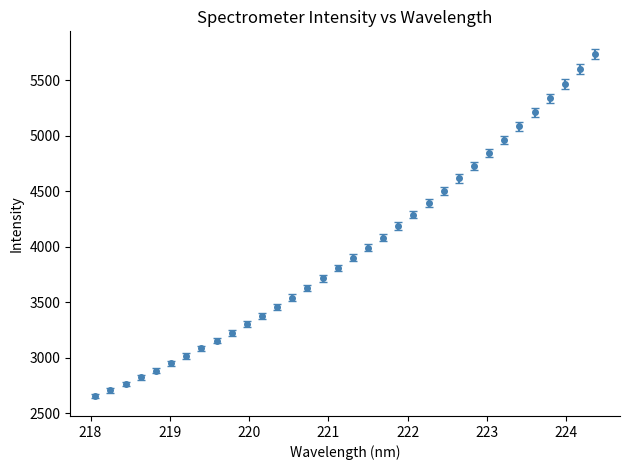

What is the difference between the maximum and minimum values?

3084.2